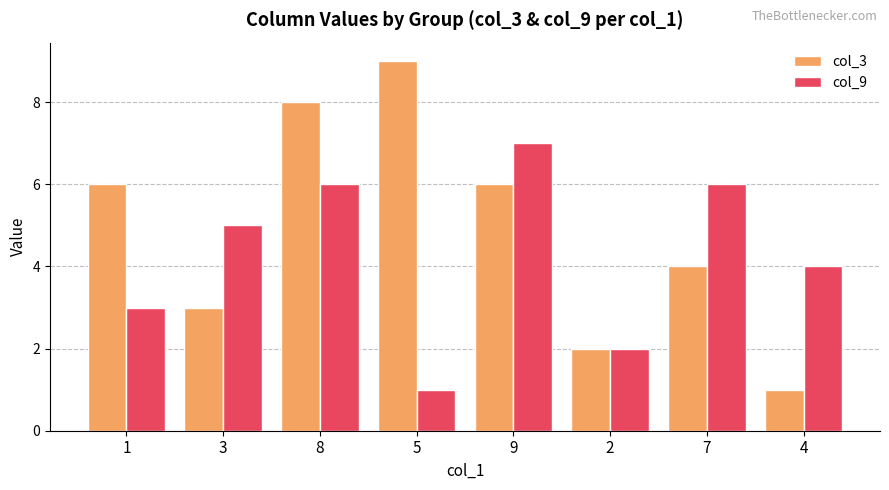

Reading left to right, what are all the values shown in this chart?

col_3: 1=6	3=3	8=8	5=9	9=6	2=2	7=4	4=1
col_9: 1=3	3=5	8=6	5=1	9=7	2=2	7=6	4=4